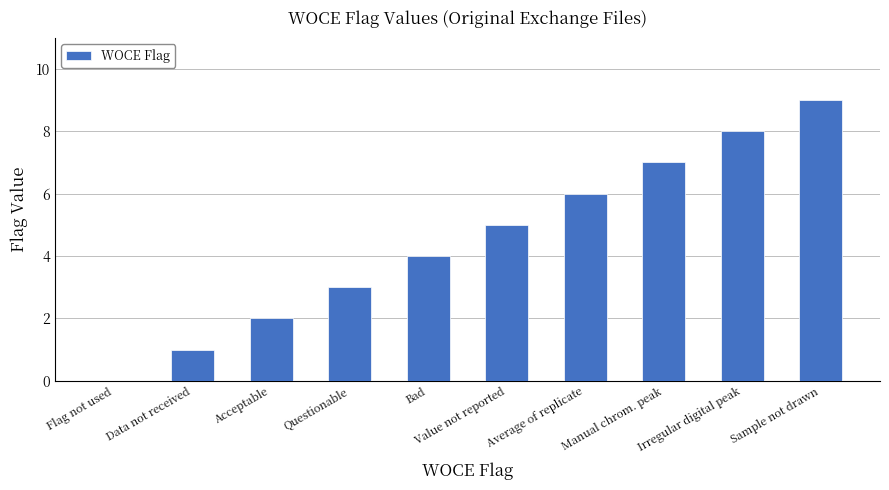

Which label corresponds to the largest value in the chart?

Sample not drawn